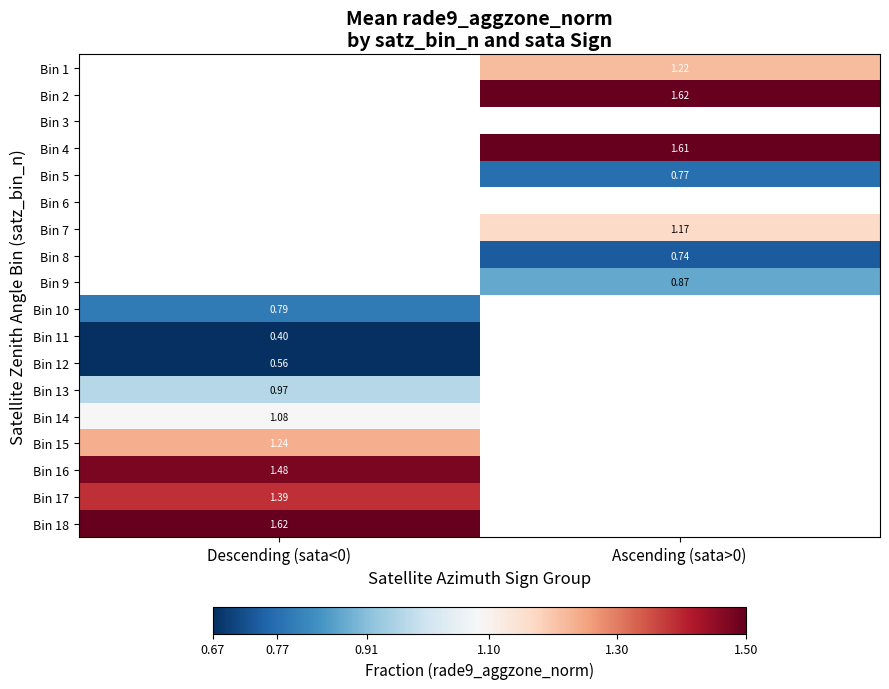

Is it true that Bin 10 equals 0.8 at Descending (sata<0)?

True